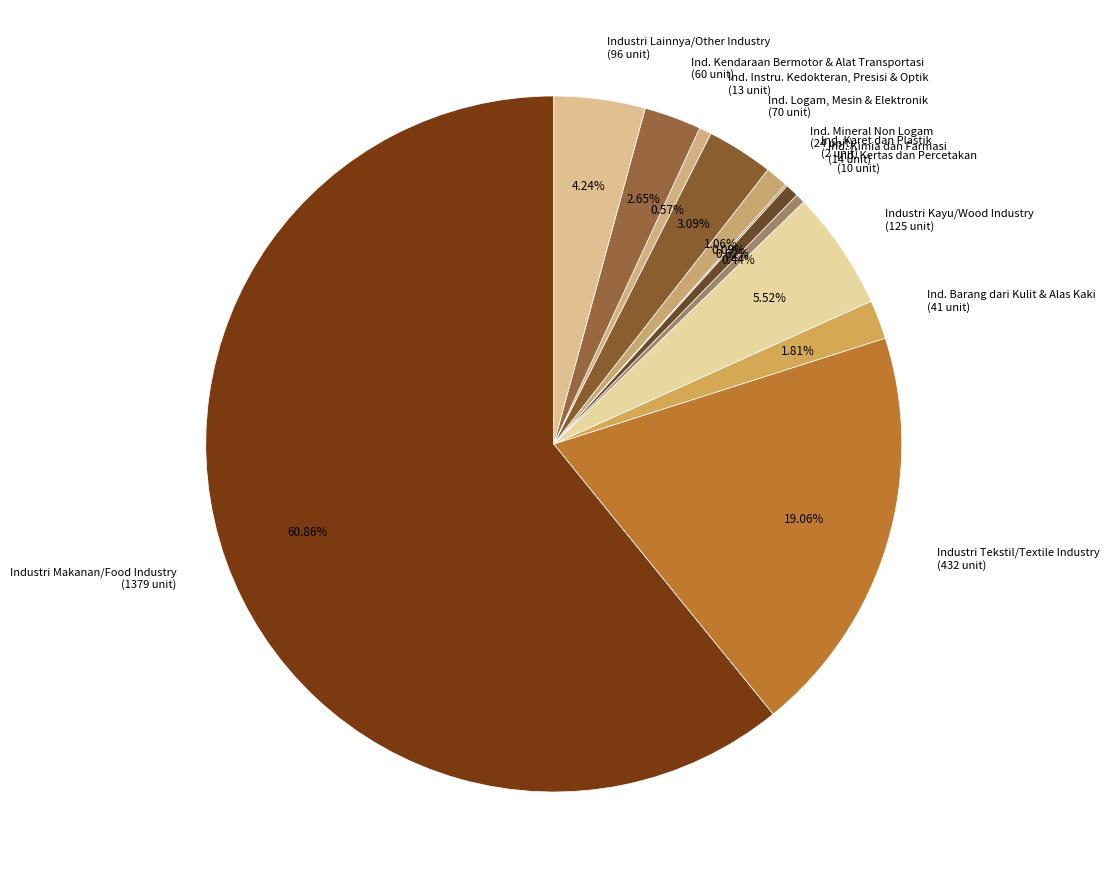

To the nearest percent, what is the difference between the largest and smallest slice percentages?

61%